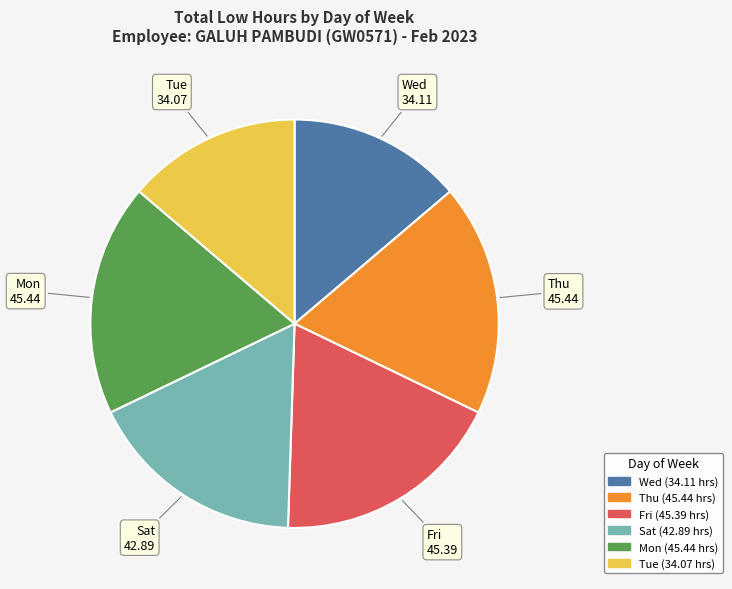

Is there any slice that represents more than half of the pie?

No